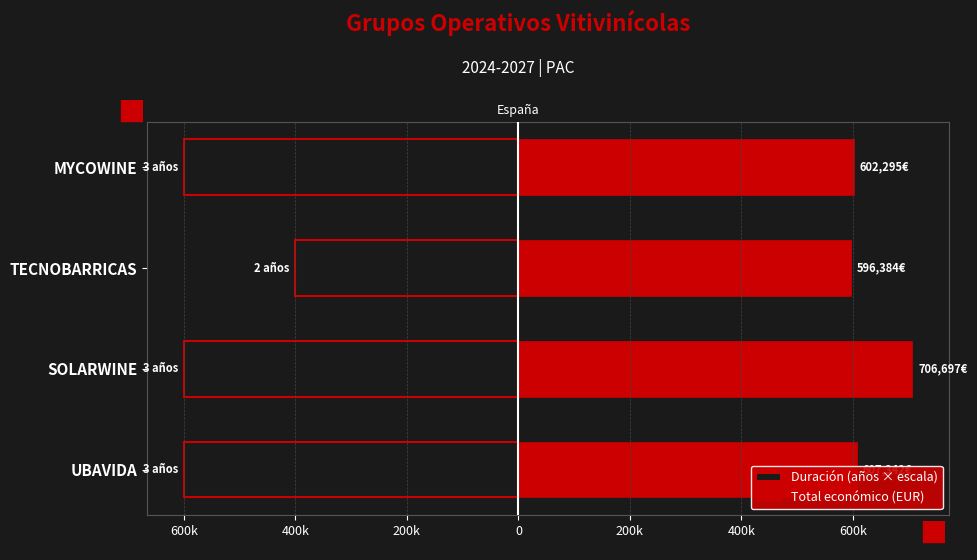

Is the value of Total económico (EUR) at 200k greater than the value of Duración (años × escala) at 600k?

Yes